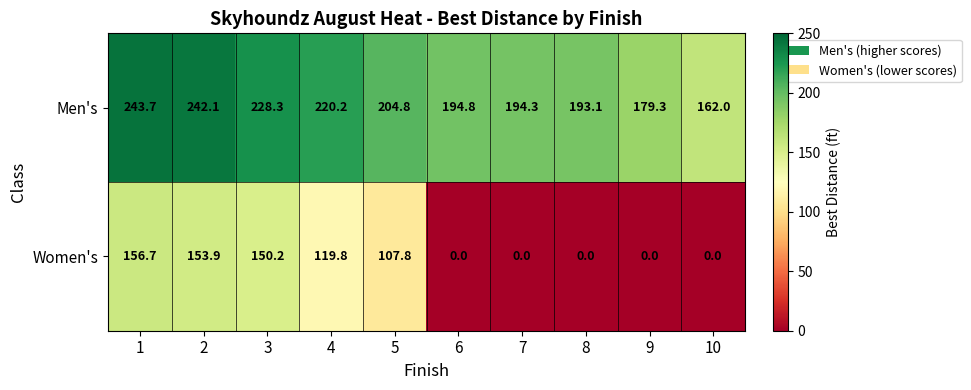

Rank the series by their maximum value, from highest to lowest.

Men's, Women's